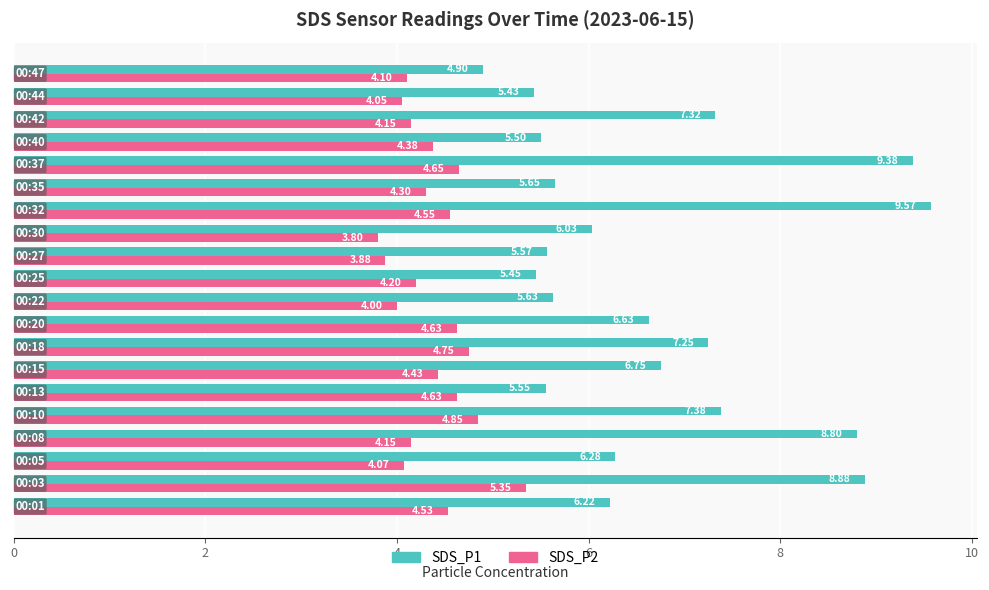

Which series has the largest total across all categories?

SDS_P1